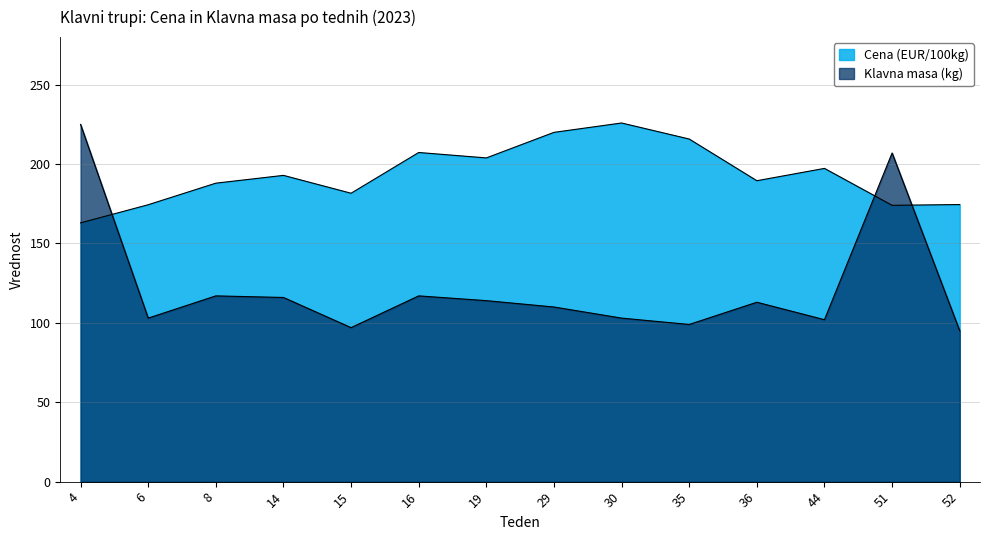

How many data points in Klavna masa (kg) are above 113?

6